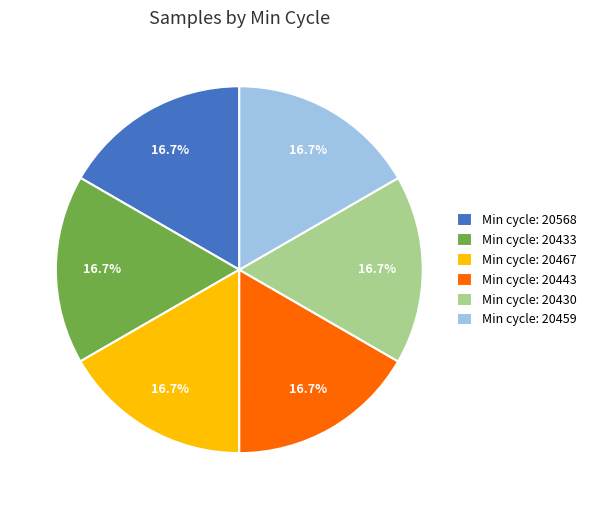

Does Min cycle: 20459 represent more than half of the total?

No